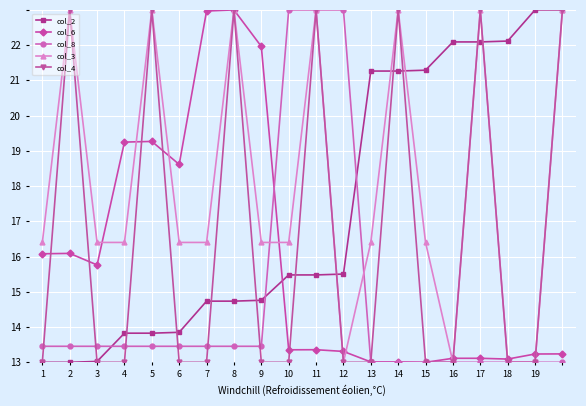

Which category has the highest value in the col_6 series?

8